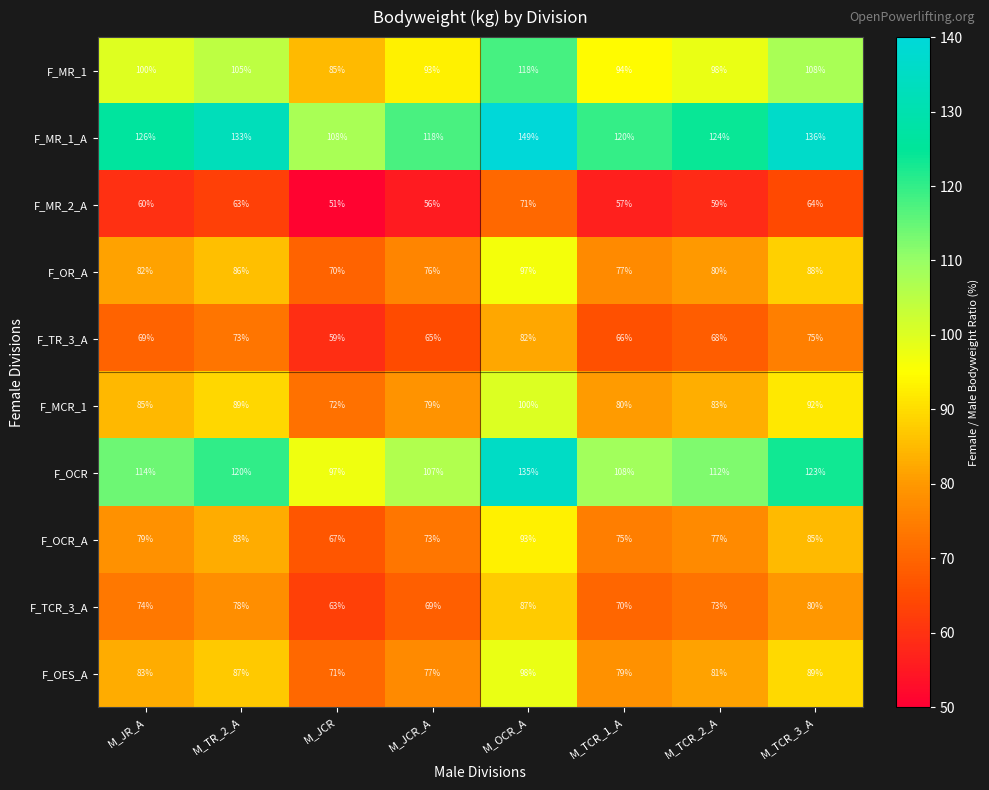

True or false: F_MR_1 has a value of 100 at M_JR_A.

True